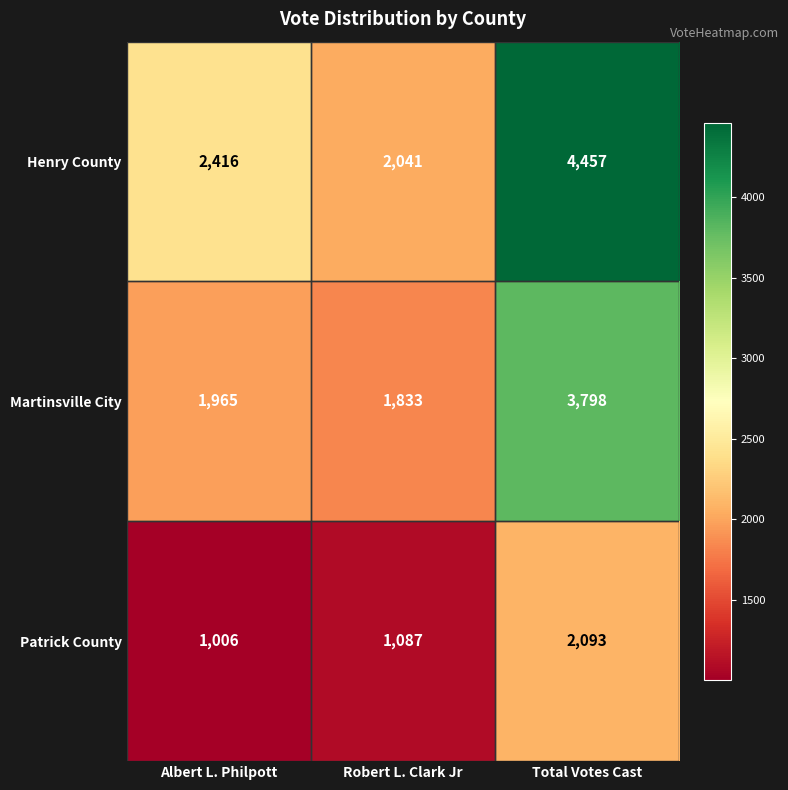

How many data points does each series have?

3